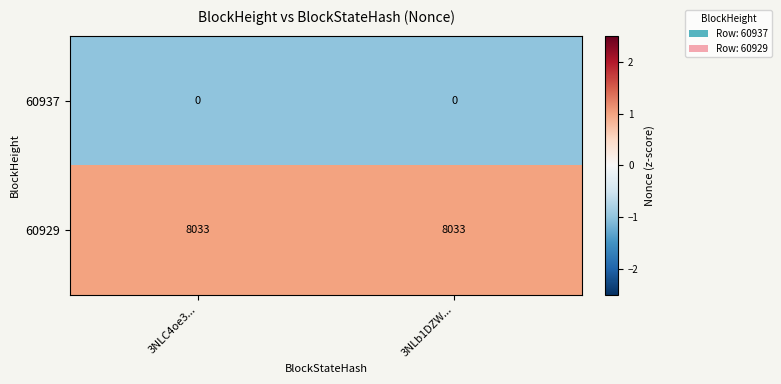

List the series in order of their overall mean, lowest first.

60937, 60929